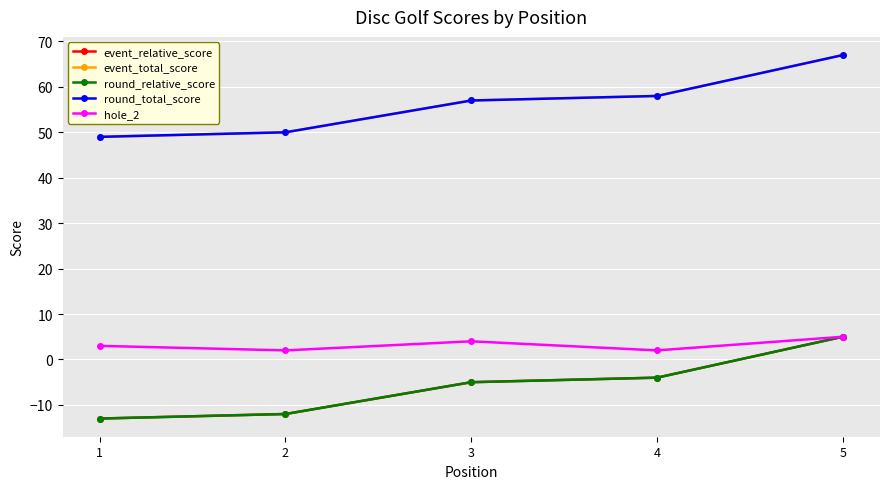

True or false: event_total_score has more than 1 interior local peaks.

False